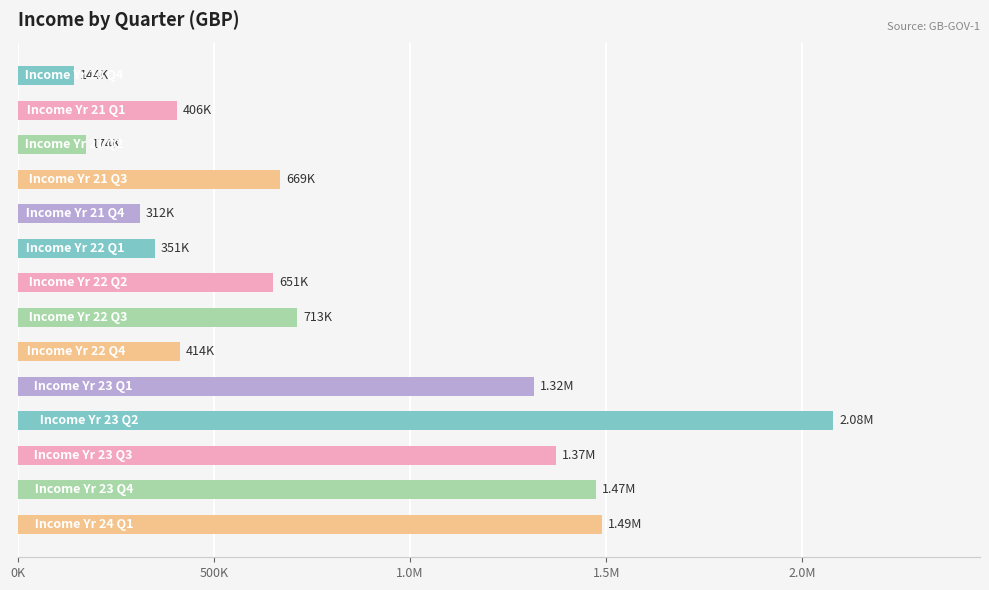

Are the bars horizontal?

Yes